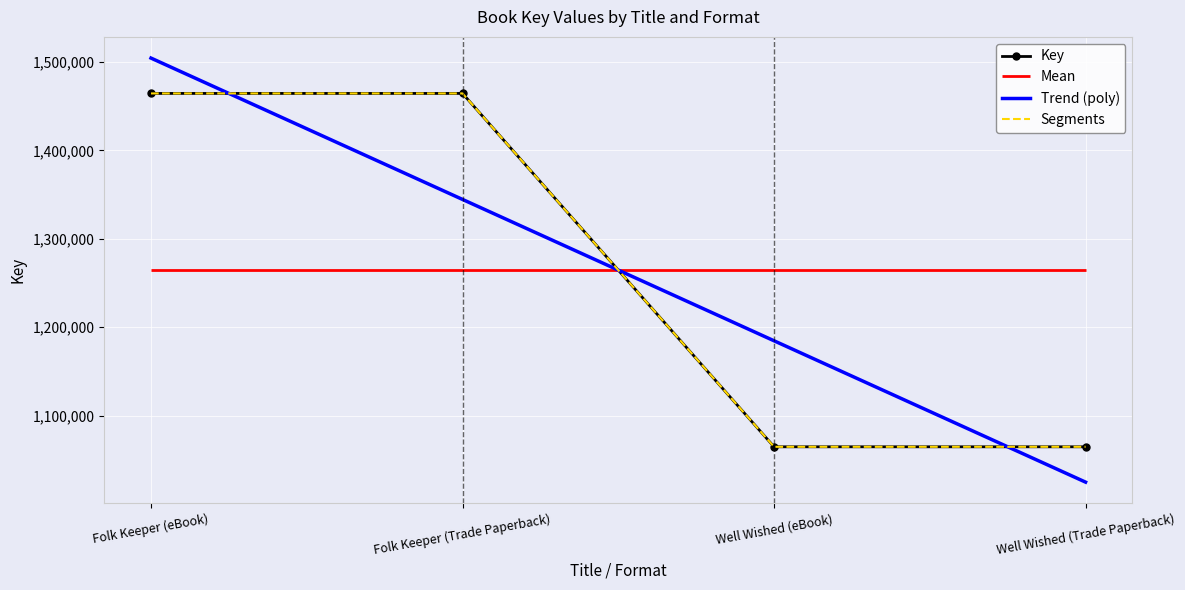

What is the label of the 3rd point from the left?

Well Wished (eBook)